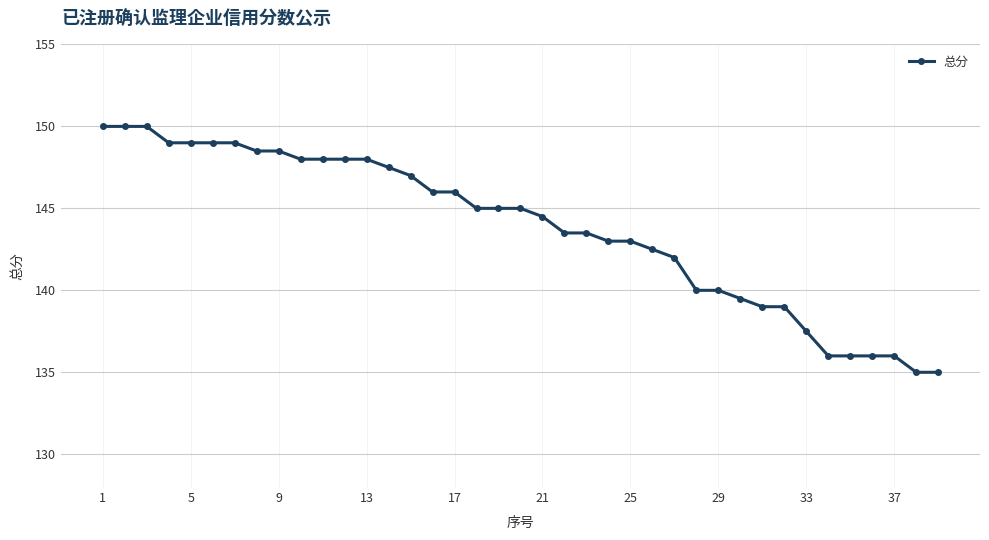

What is the difference between the second highest and second lowest values?

15.0